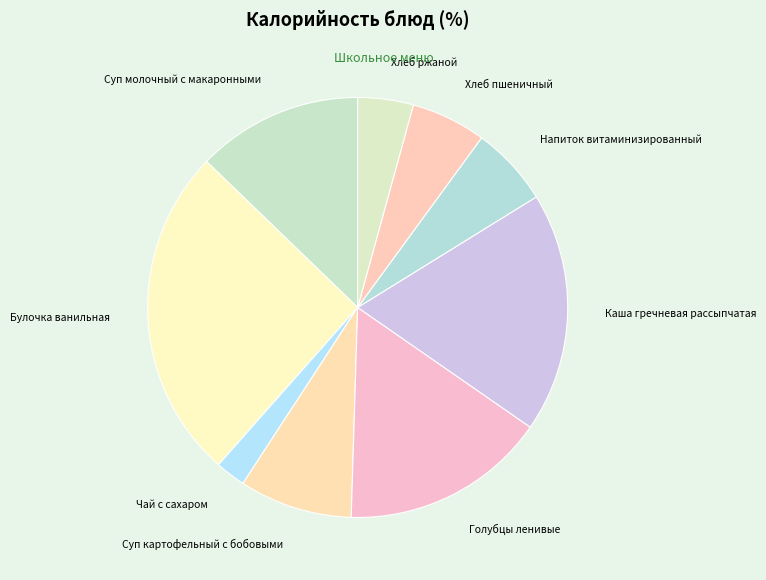

What is the smallest slice in the pie chart?

Чай с сахаром